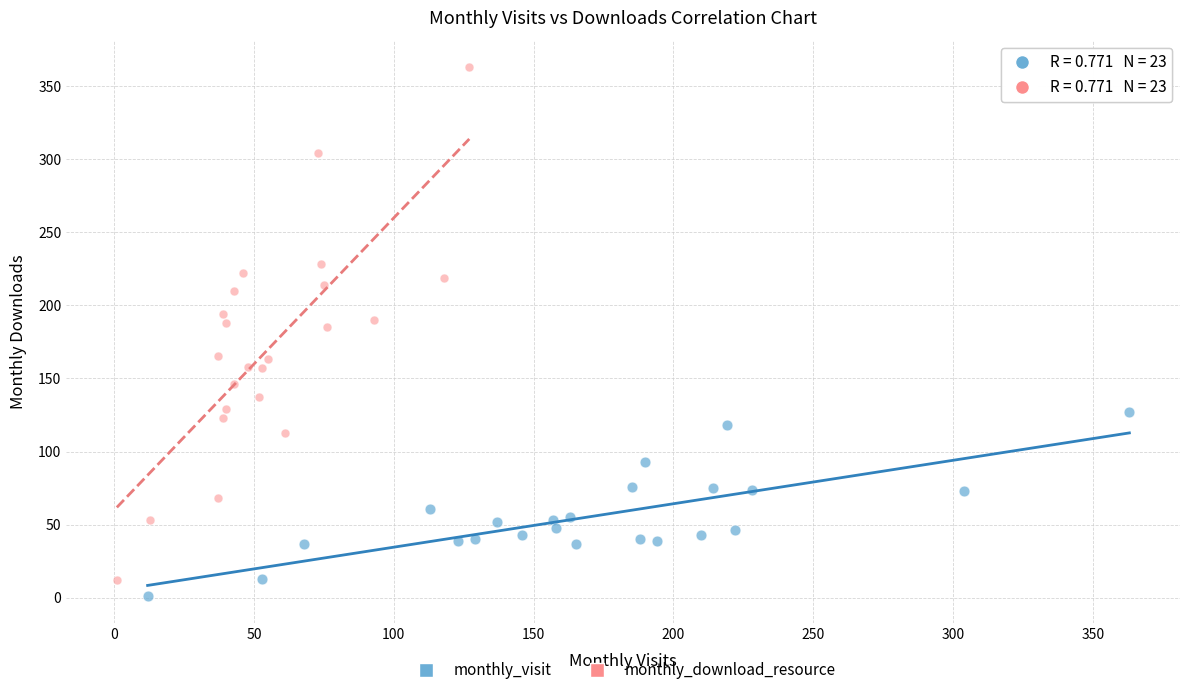

What are all the series names shown in the legend?

monthly_visit, monthly_download_resource